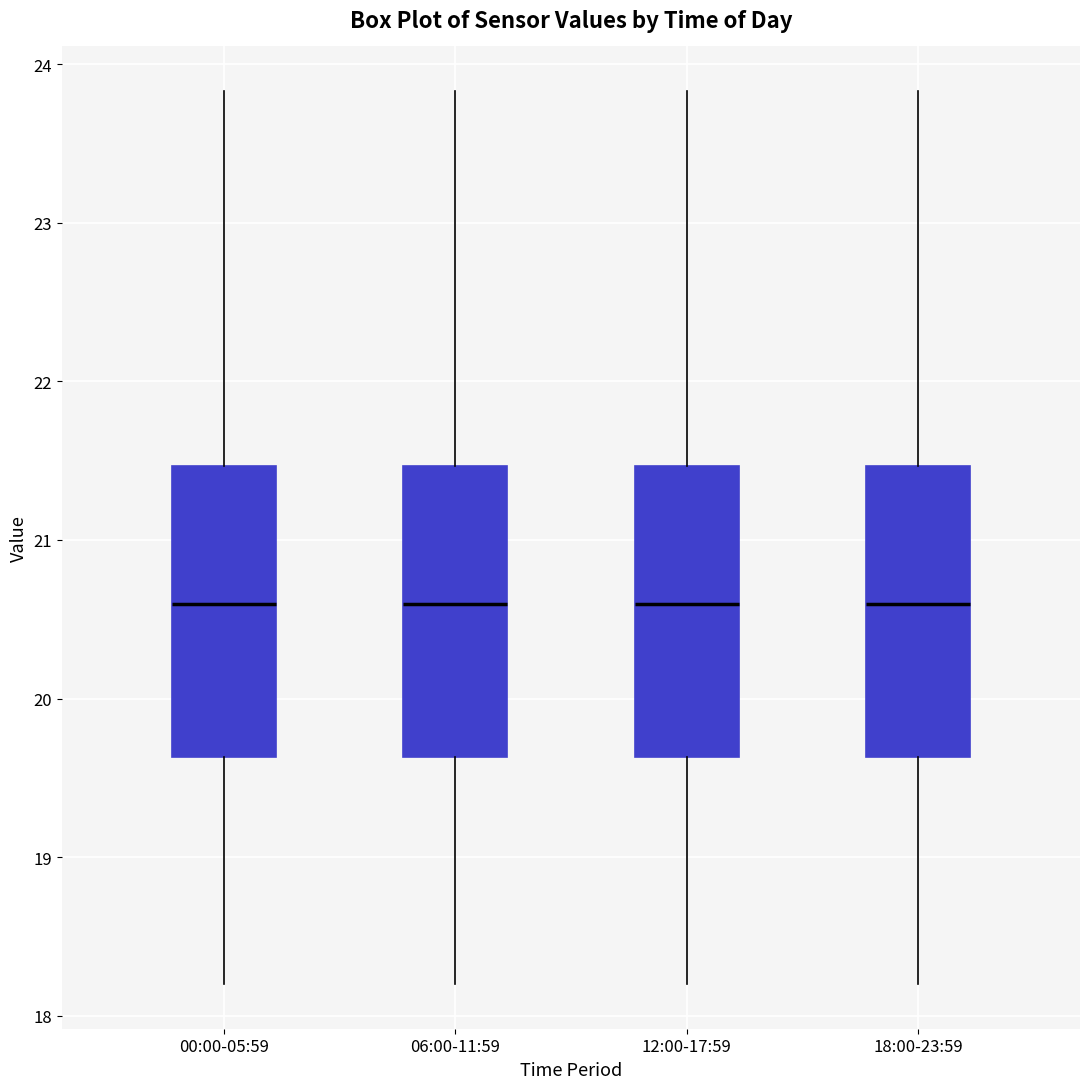

Where is the lower edge of the box for 18:00-23:59 on the y-axis? The values are not printed on the chart, so give them approximately, as read against the axis.

19.6